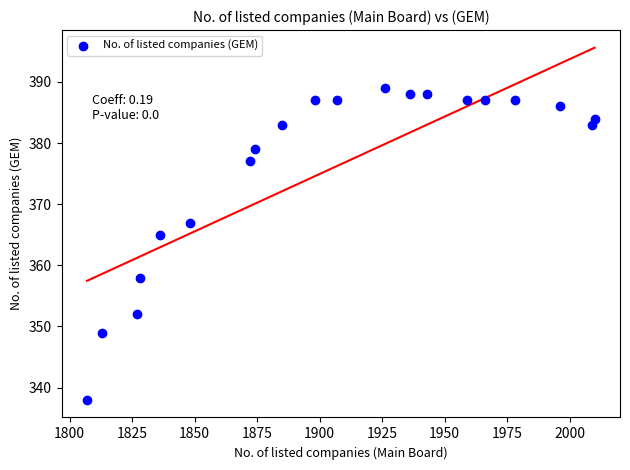

What is the range of Y values (max minus min)?

51